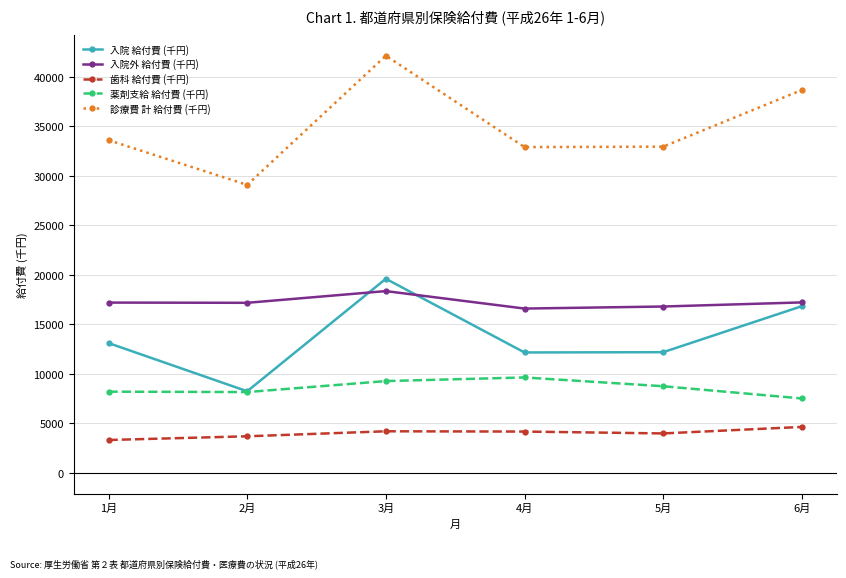

What is the highest value of the 入院外 給付費 (千円) series?

18337.4